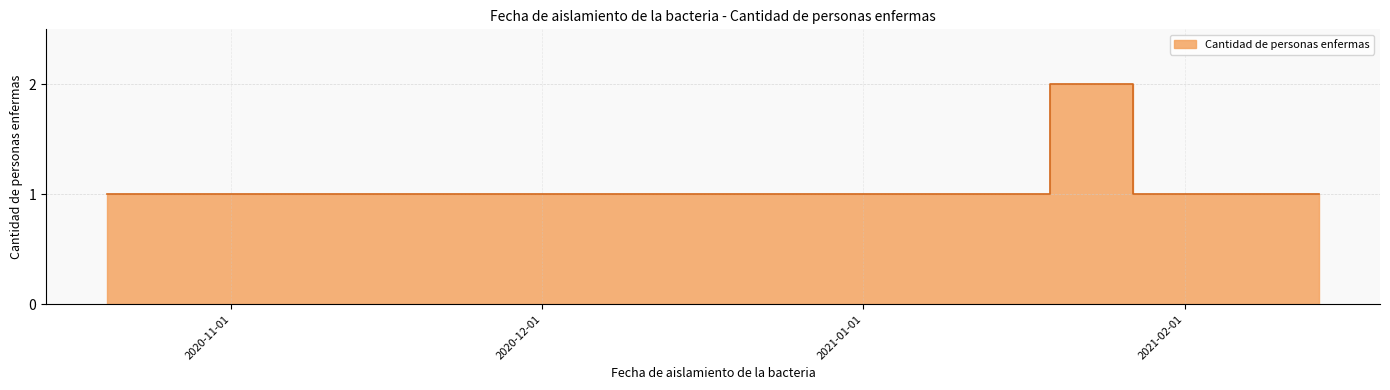

Read the value at 2021-01-16.

1